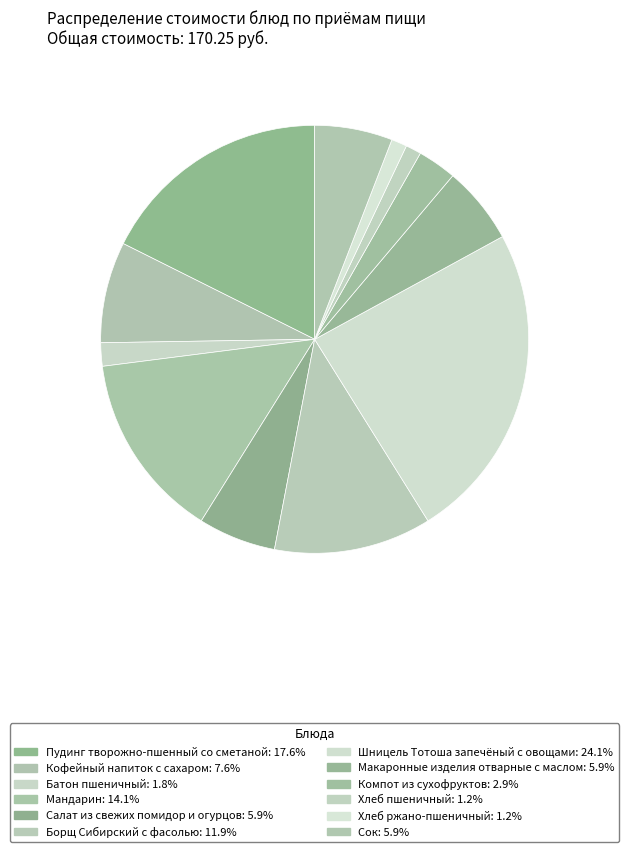

Count the number of slices in the pie.

12